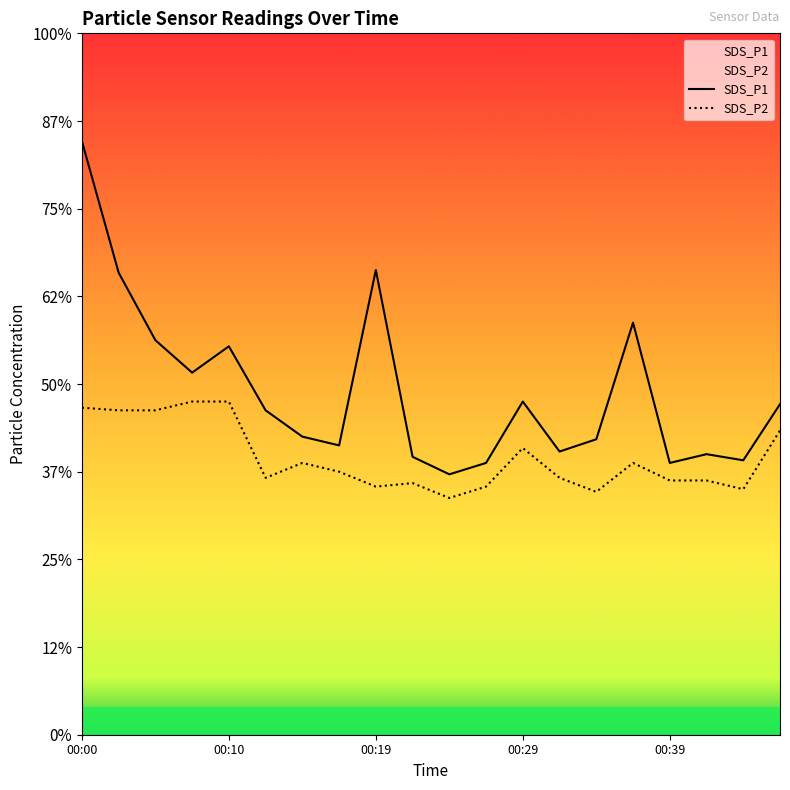

Does the chart display data point markers on the line(s)?

No